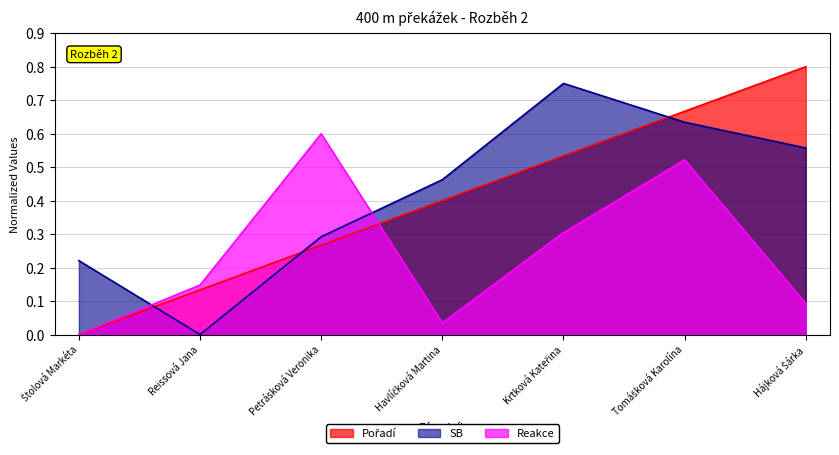

Which series has the widest spread of values?

Pořadí